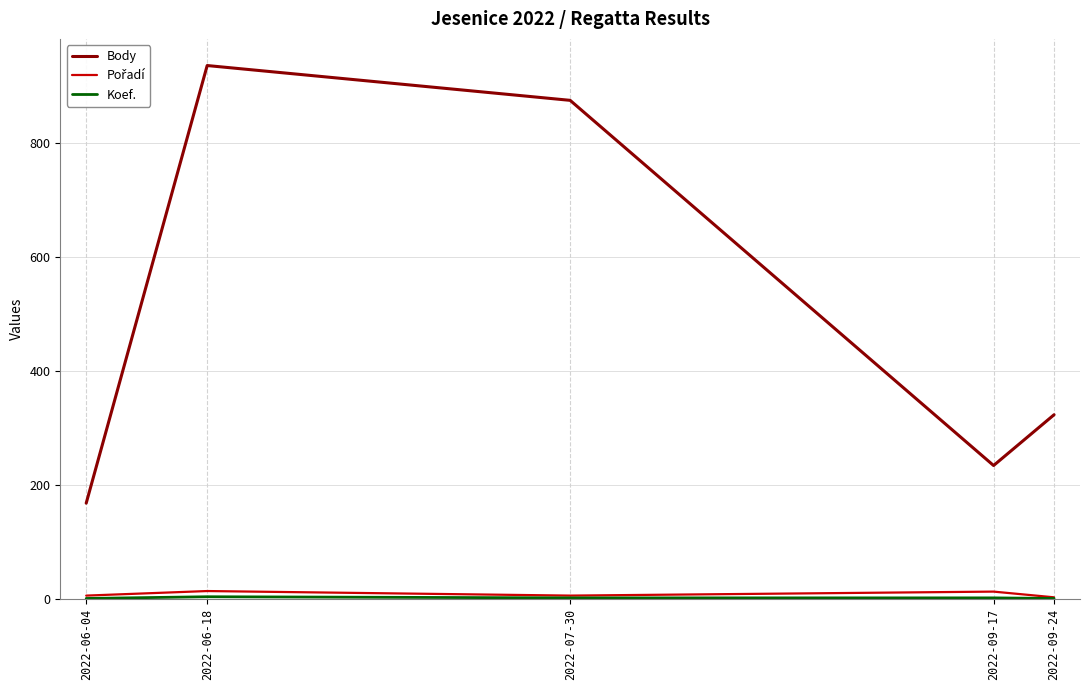

Between 2022-07-30 and 2022-09-24, which series saw the biggest shift?

Body